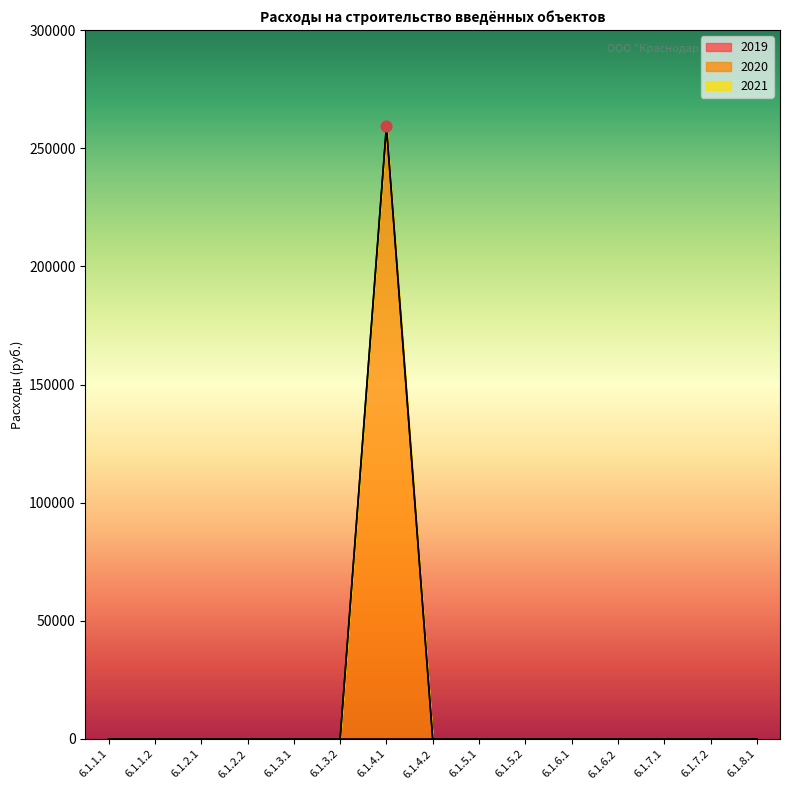

Which series has the widest spread of Y values?

2020